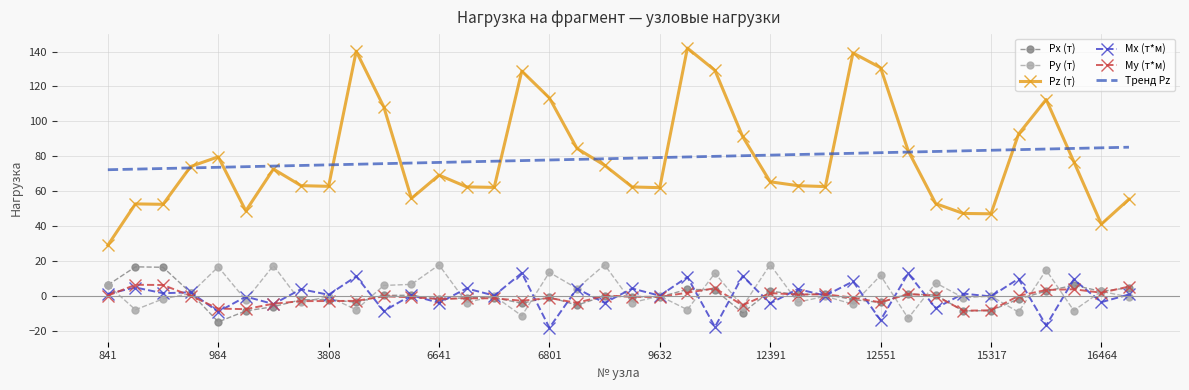

True or false: Py (т) and Тренд Pz cross at least once.

False